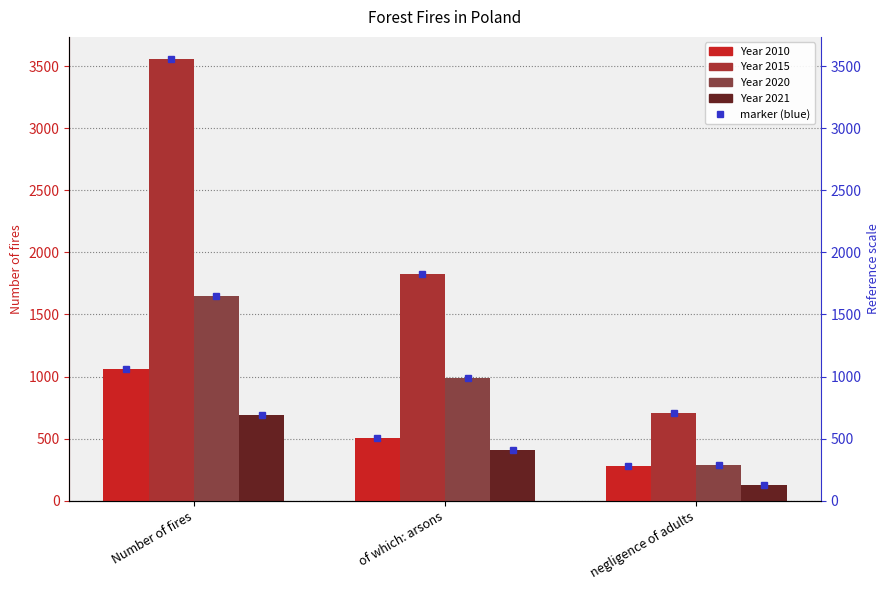

The value of 2015 at Number of fires is 977. True or false?

False